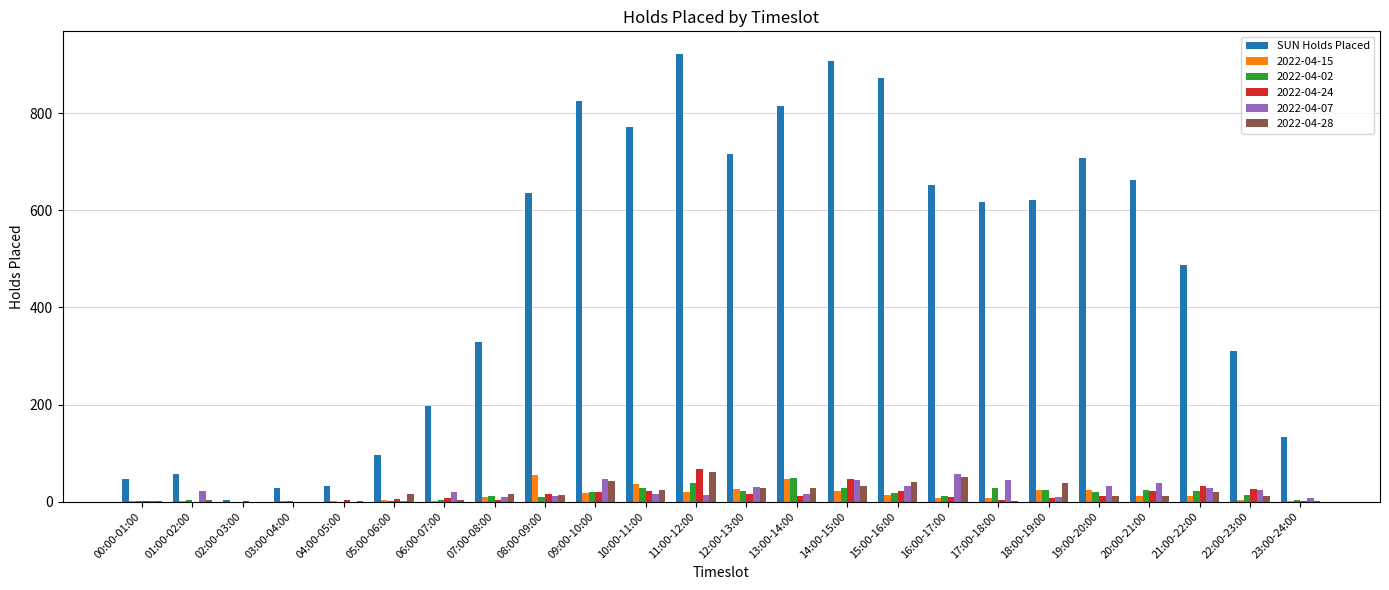

What is the sum of all SUN Holds Placed values?

11453